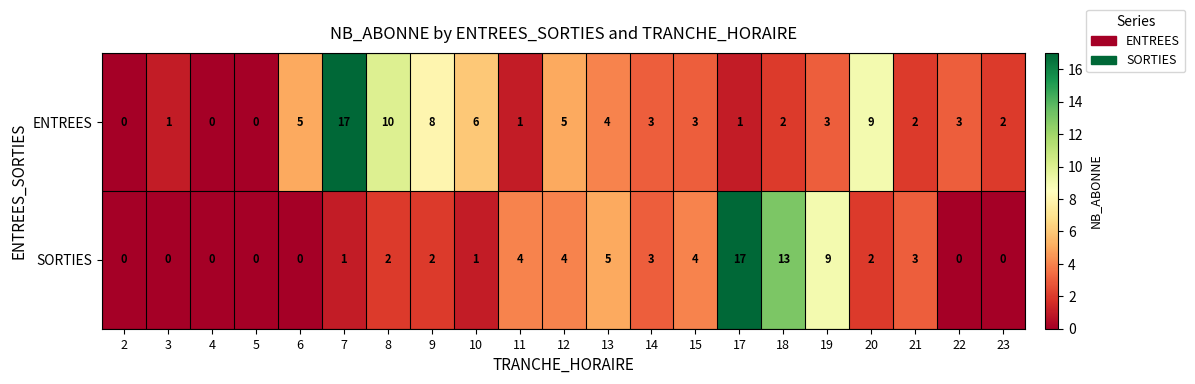

Rank the series at 20 from highest to lowest value.

ENTREES, SORTIES